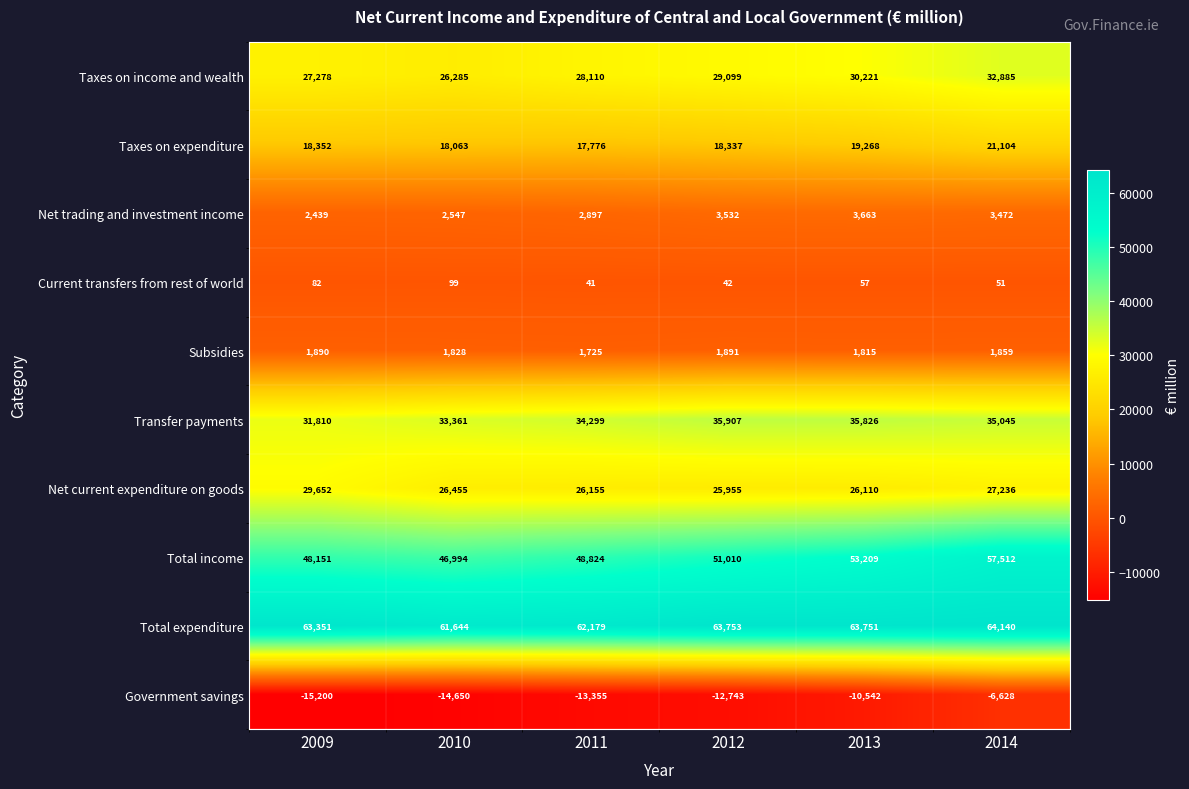

True or false: Transfer payments has a value of 34299 at 2011.

True